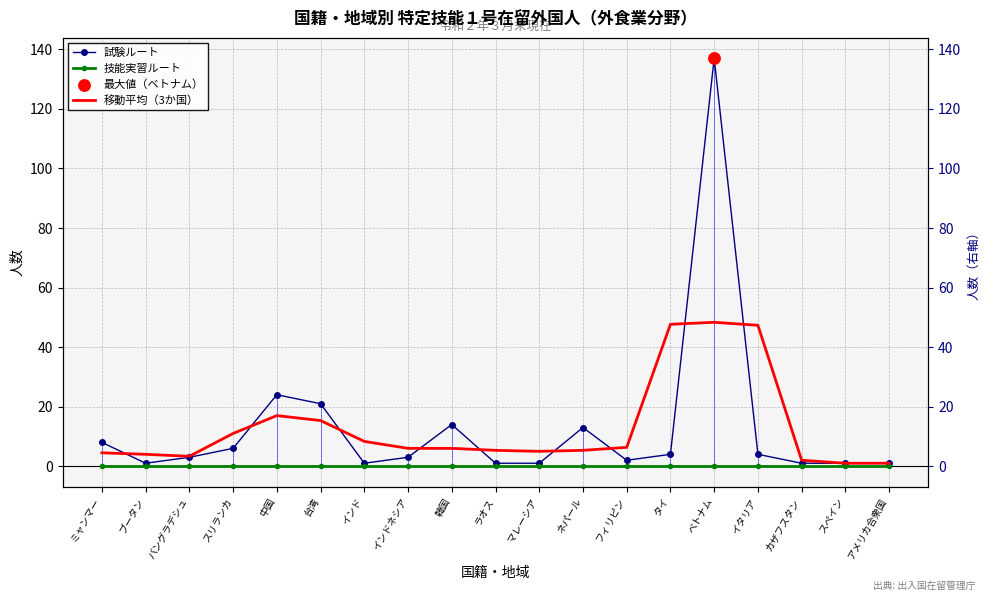

Is the value of 移動平均（3か国） at インド greater than the value of 試験ルート at ブータン?

Yes